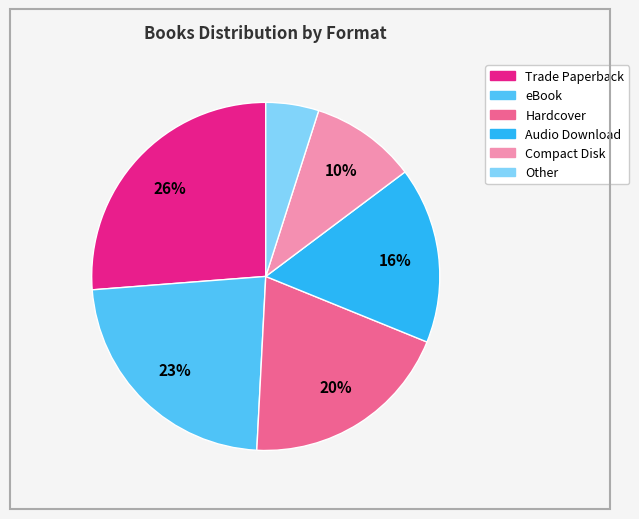

Combined, do Audio Download and Compact Disk account for over 50%?

No